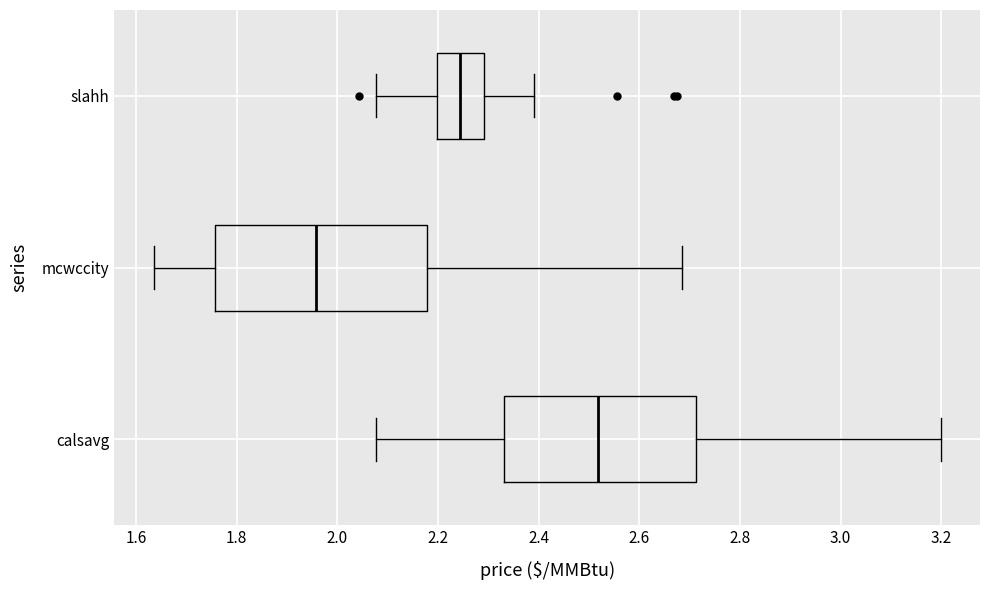

Where does the left whisker of the box for slahh end on the x-axis? The values are not printed on the chart, so give them approximately, as read against the axis.

2.08